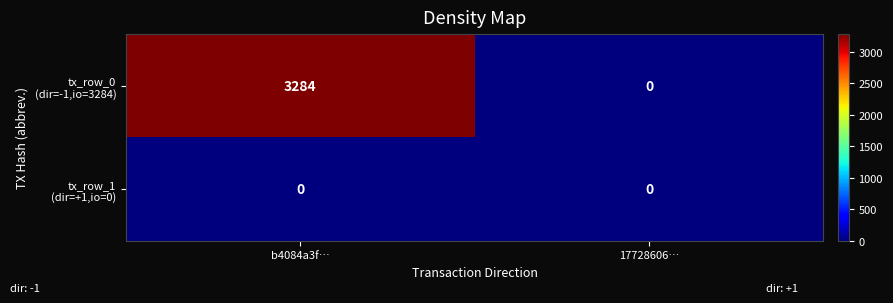

At which category is the sum across all series the highest?

b4084a3f…